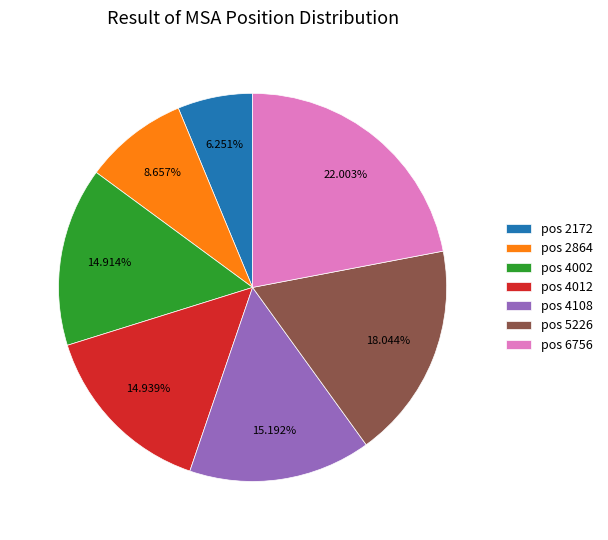

Is there a majority slice in this chart?

No